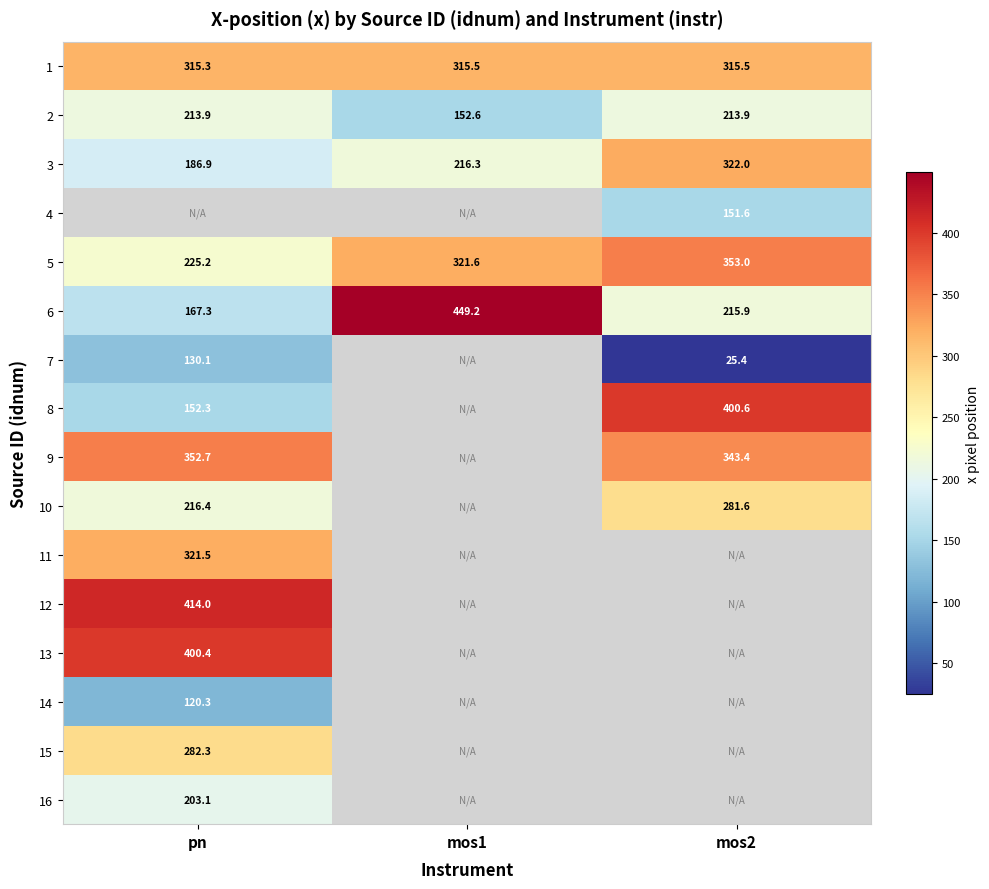

Is the value of 5 at mos1 greater than the value of 9 at mos2?

No